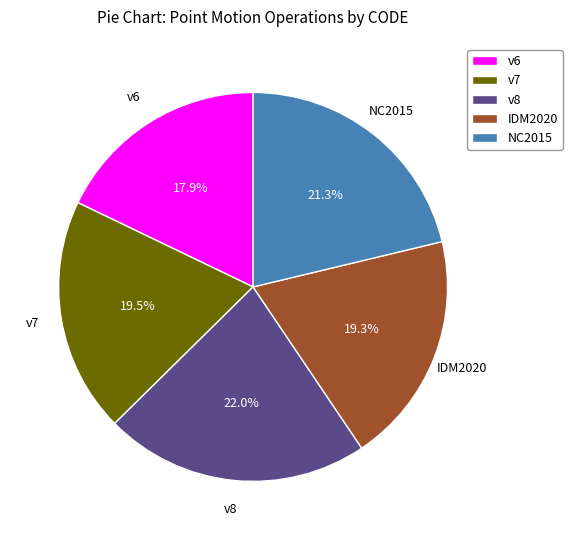

How many segments does this pie chart have?

5